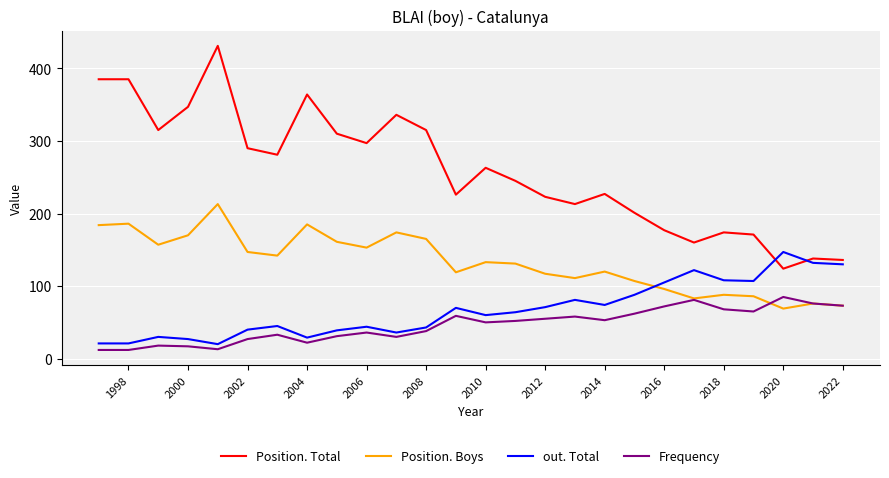

What is the maximum value for Position. Total?

431